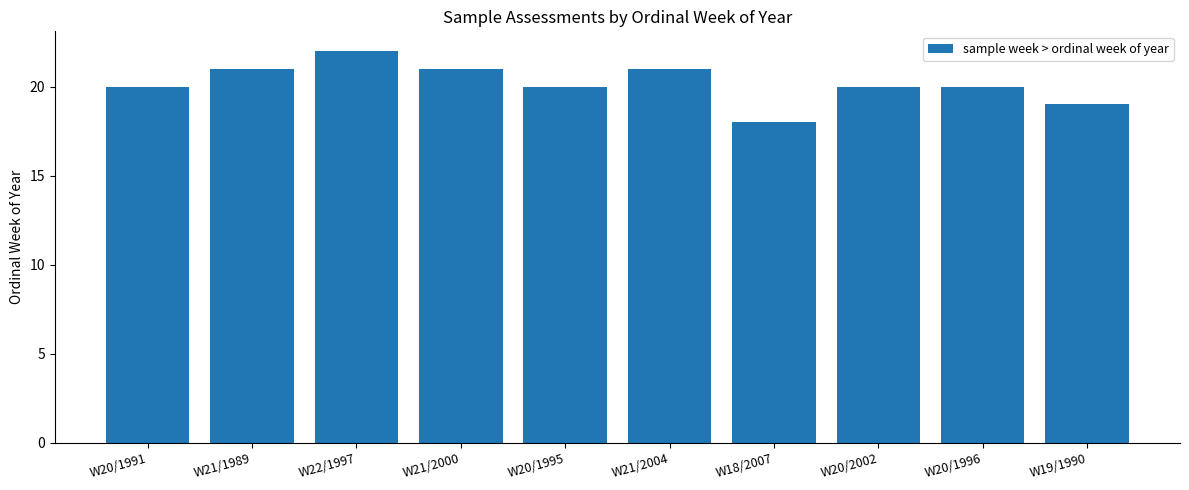

Does the chart contain any negative values?

No